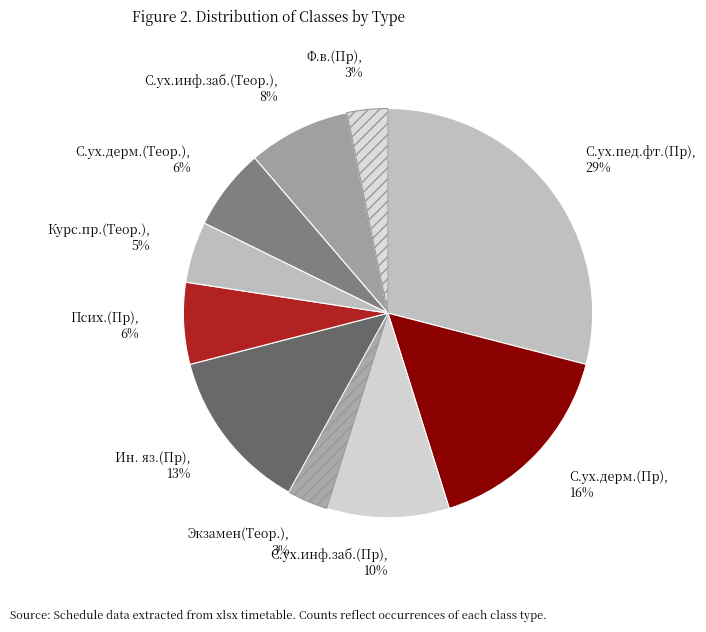

To the nearest percent, what is the difference between the largest and smallest slice percentages?

26%